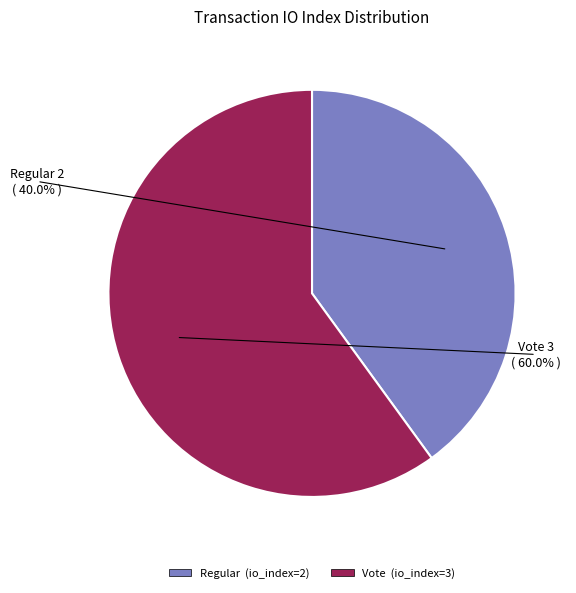

Which category accounts for the majority?

Vote (io_index=3)